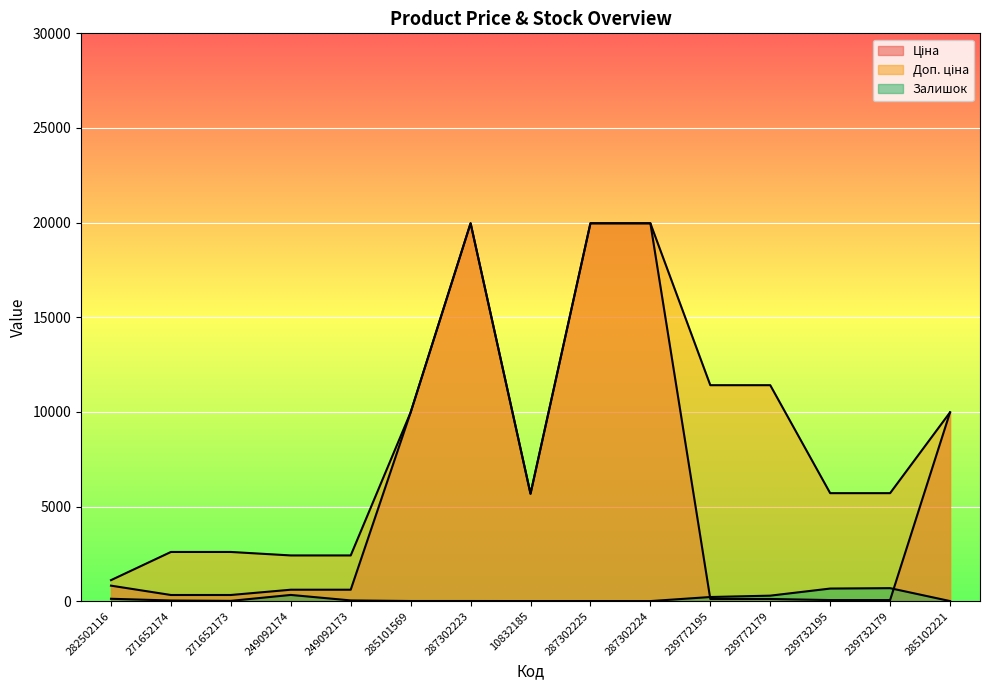

True or false: Ціна and Доп. ціна cross at least once.

False